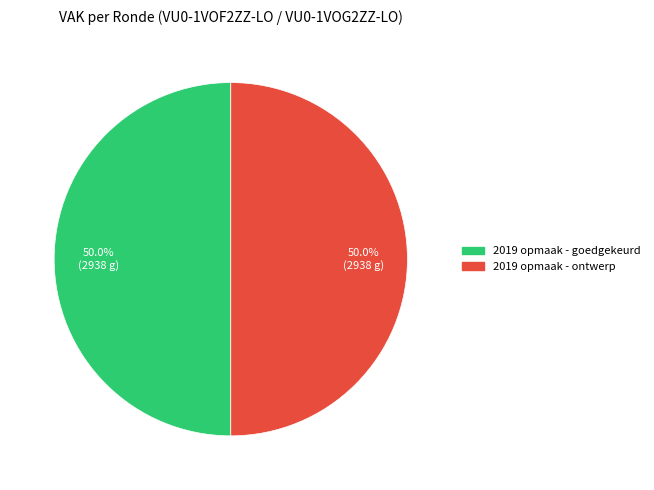

Count the number of slices in the pie.

2